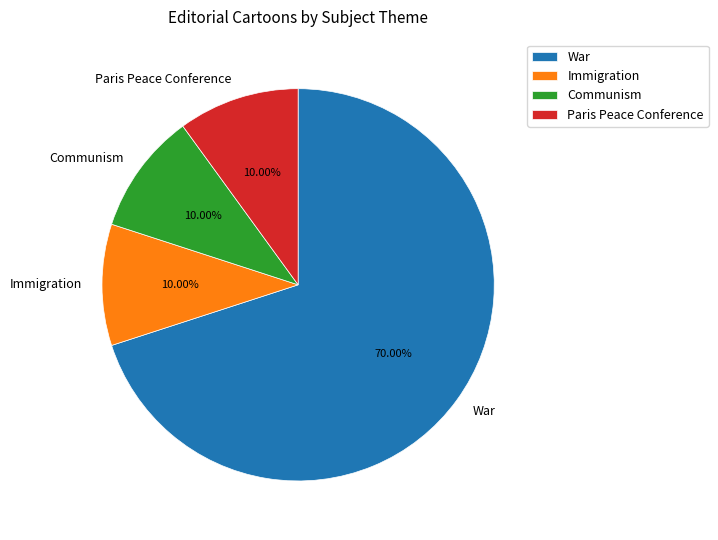

Does any single category account for the majority?

Yes